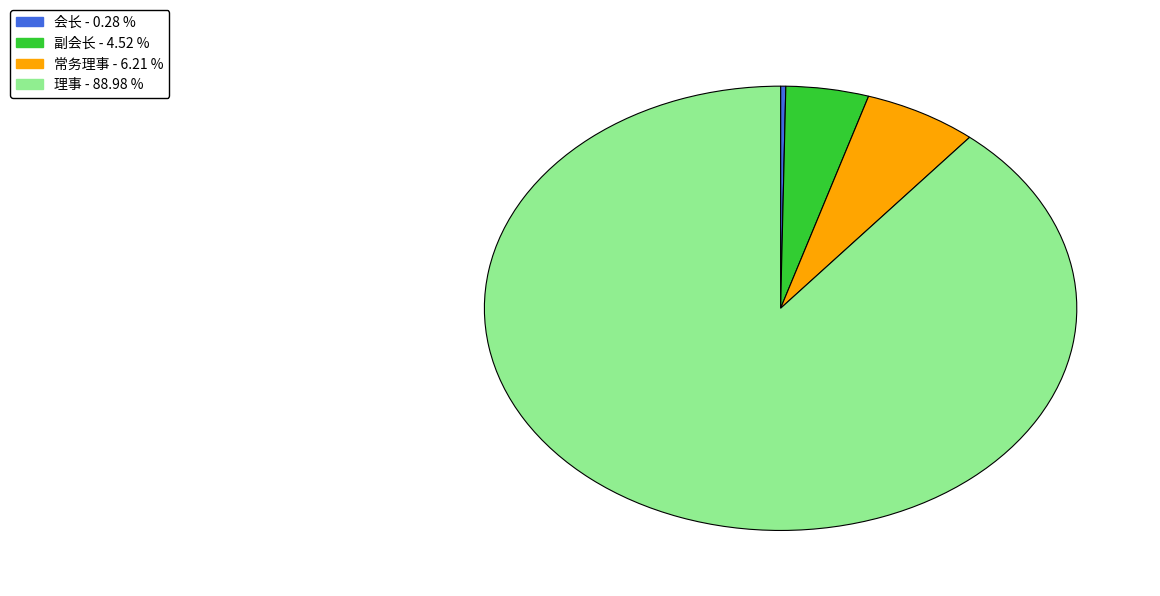

Rank the categories by value from highest to lowest.

理事, 常务理事, 副会长, 会长